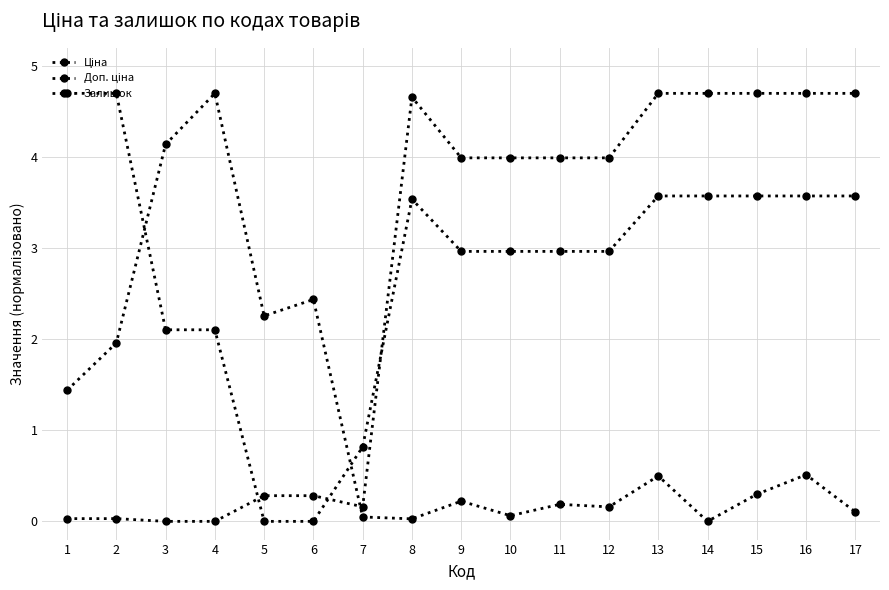

Which series ends up on top after the final intersection of Ціна and Залишок?

Ціна